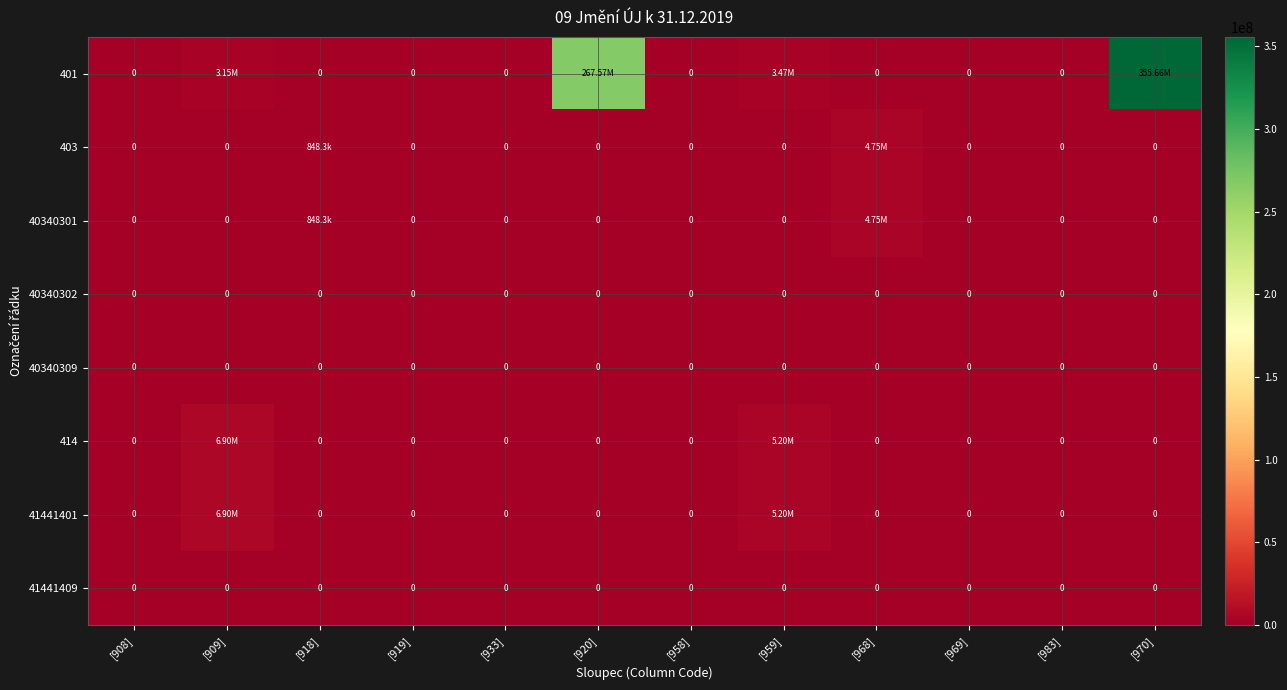

What is the difference between the maximum and minimum values in the 414 series?

6895599.2